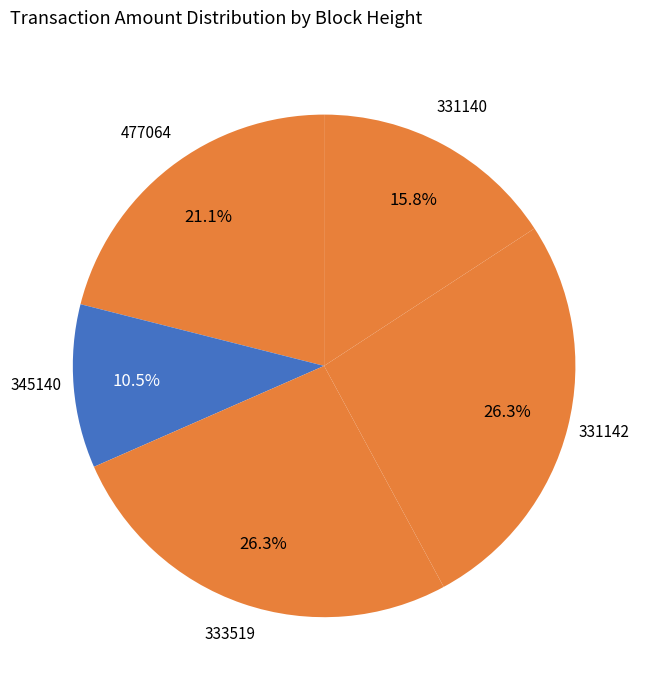

Is there any slice that represents more than half of the pie?

No